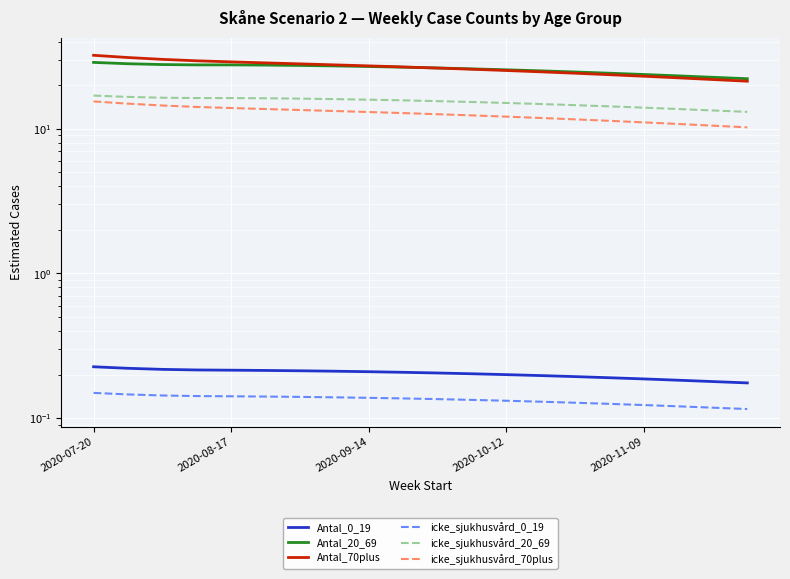

Which series has the largest total across all categories?

Antal_70plus